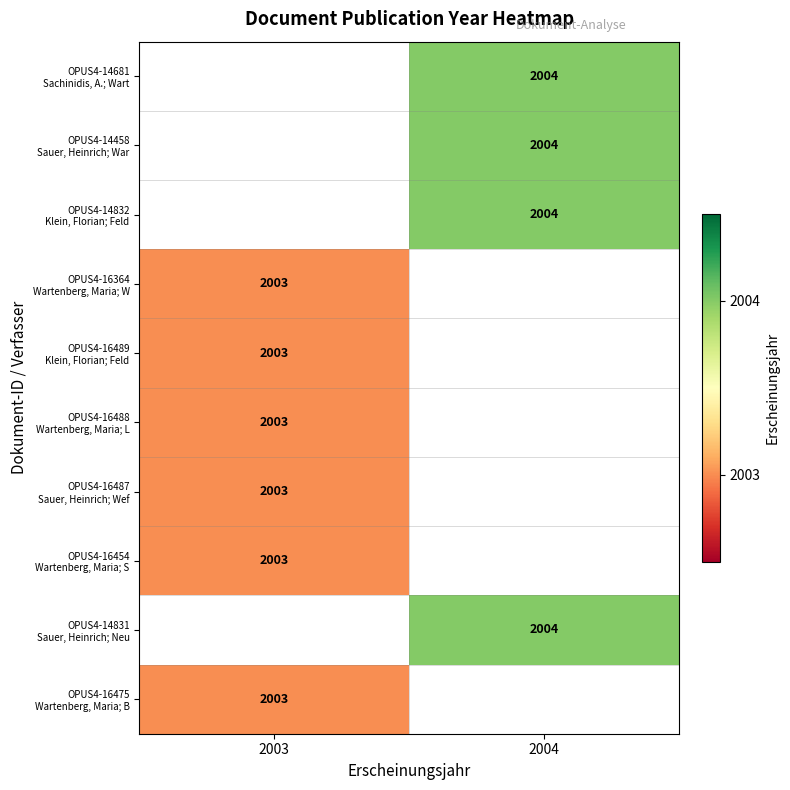

What is the minimum value shown in the chart?

2003.0